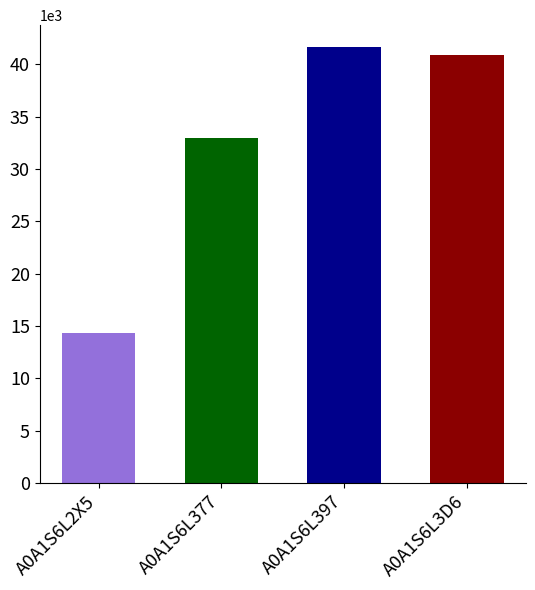

What is the maximum value shown in the chart?

41639.7